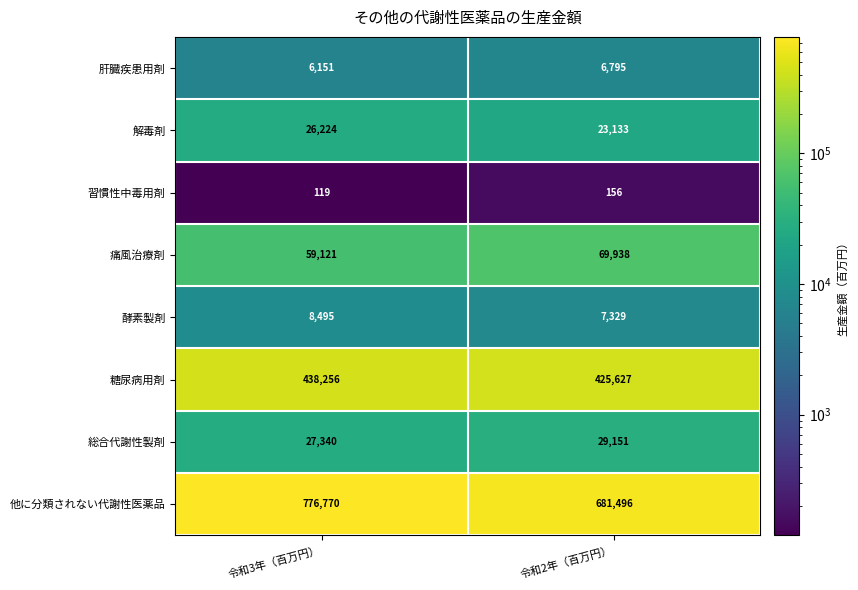

At which category does the chart reach its minimum across all series?

令和3年（百万円）